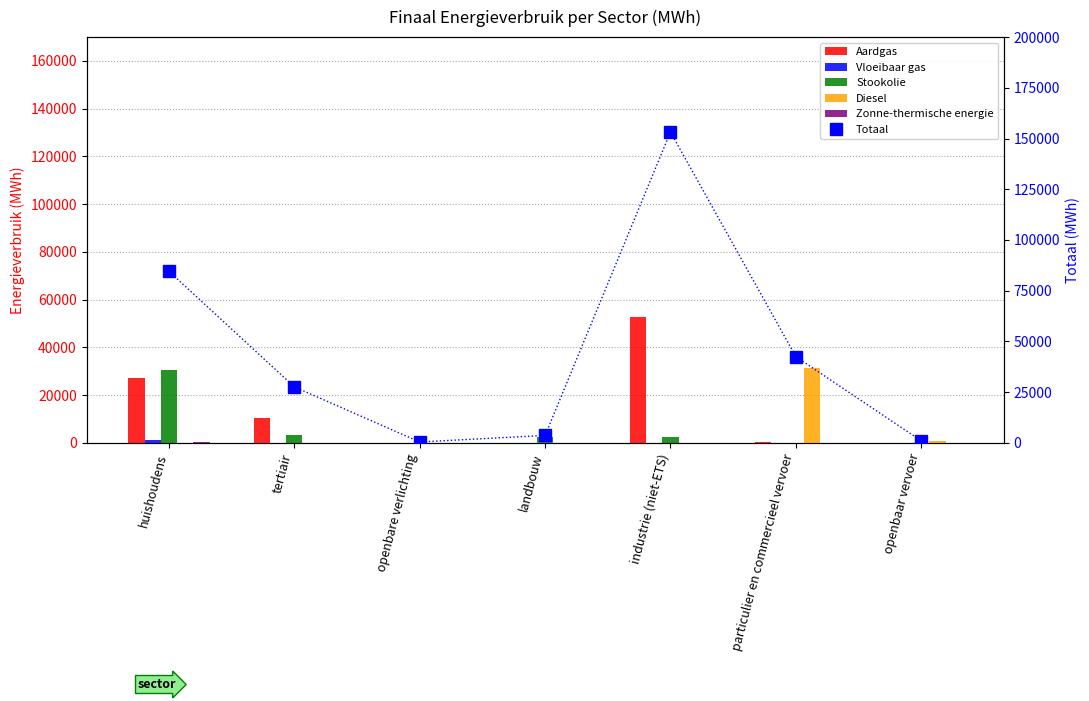

What is the average value of the Totaal series?

44698.4